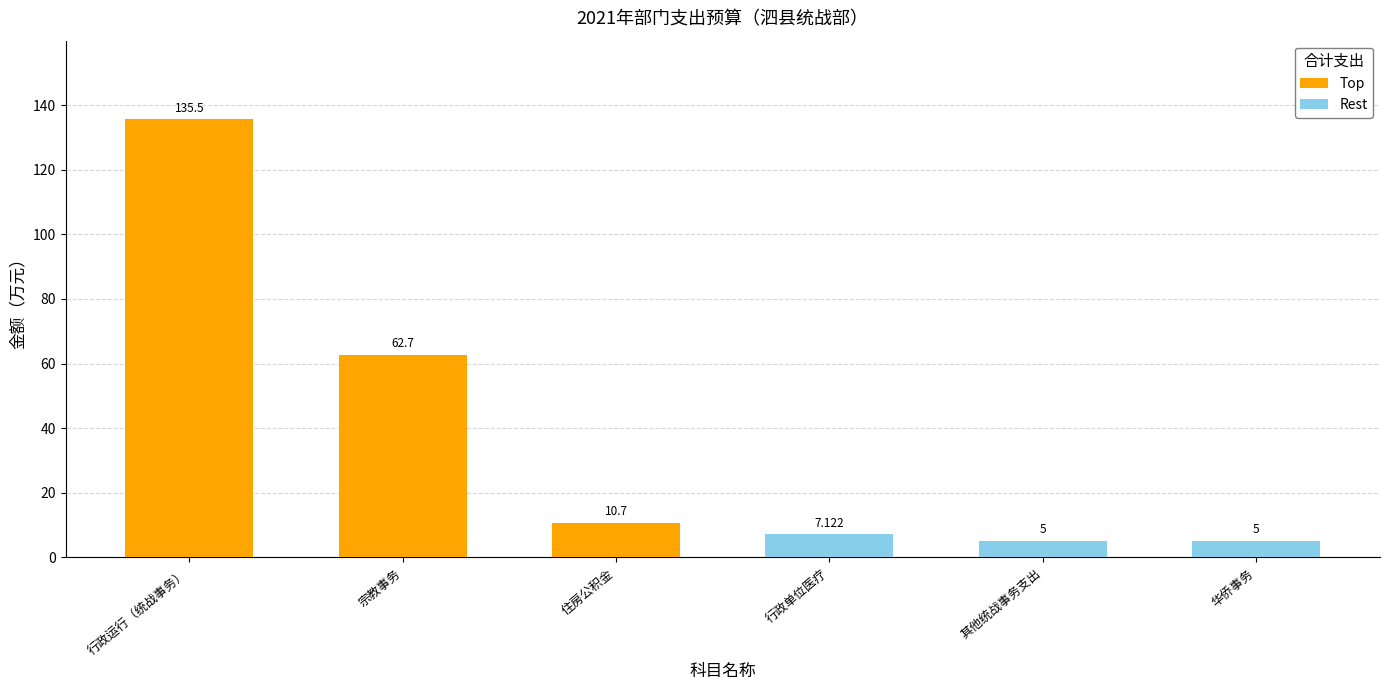

Between 行政运行（统战事务） and 其他统战事务支出, which is larger?

行政运行（统战事务）